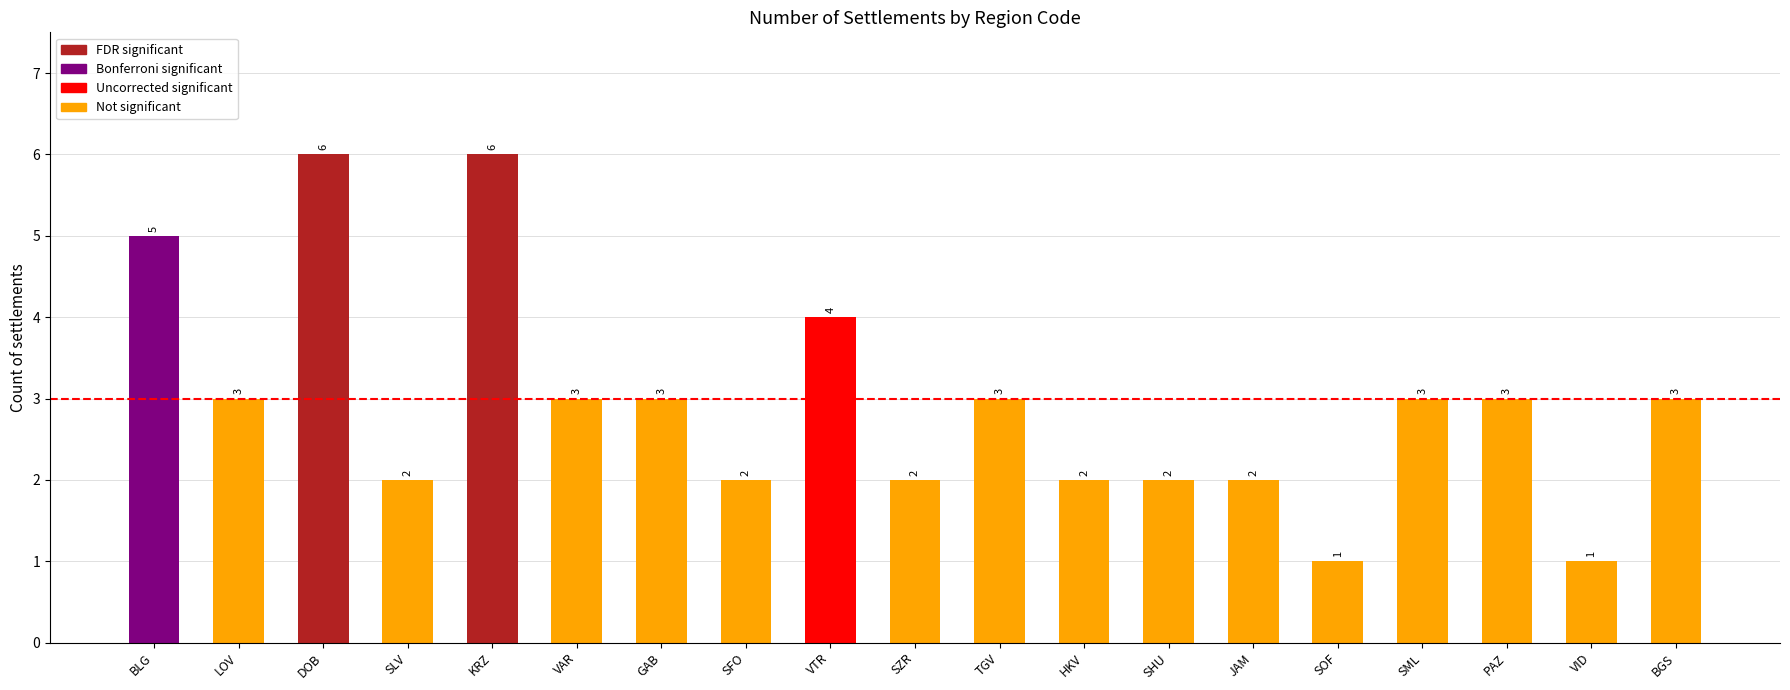

What is the ratio of the value at GAB to the value at DOB?

0.5